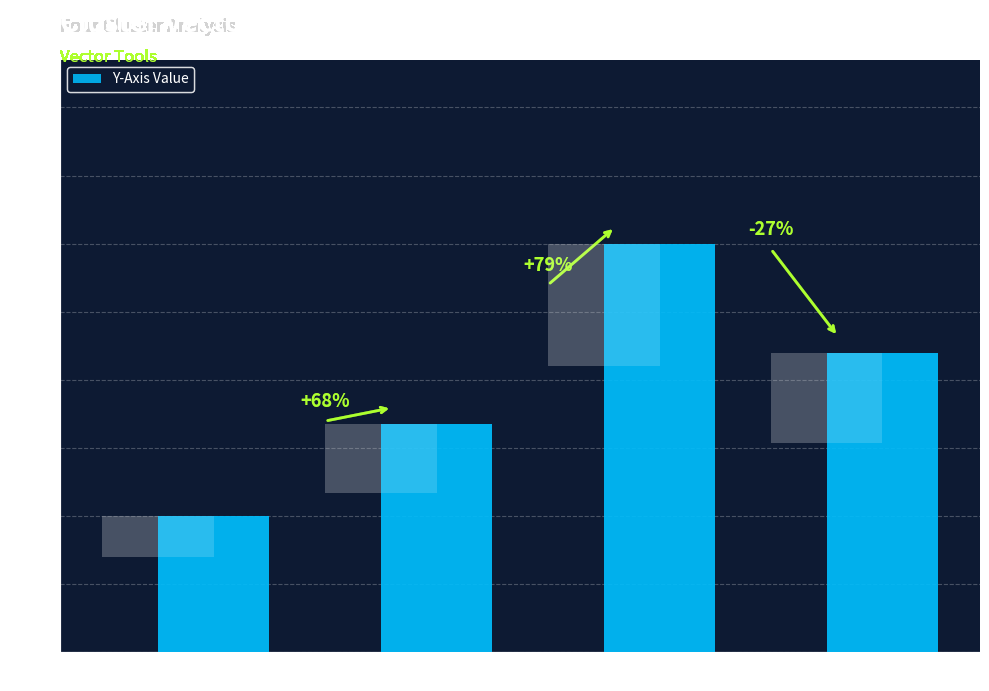

Rank the categories by value from lowest to highest.

Cluster01, Cluster02, Cluster04, Cluster03